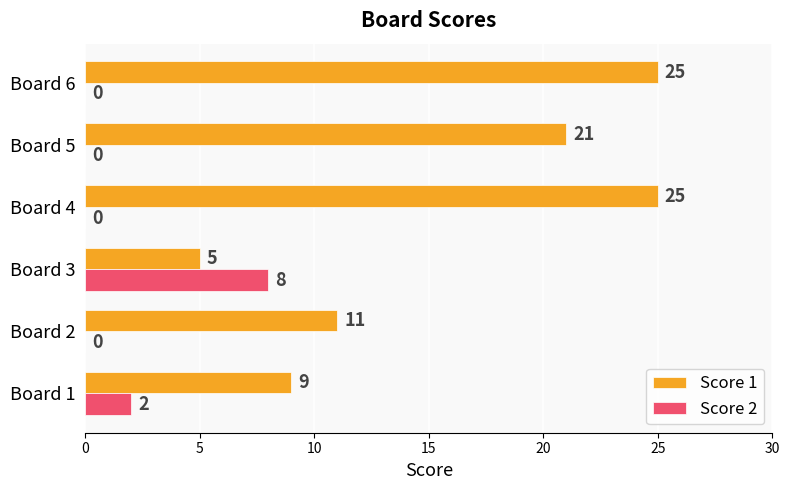

The value of Score 1 at Board 5 is 36. True or false?

False